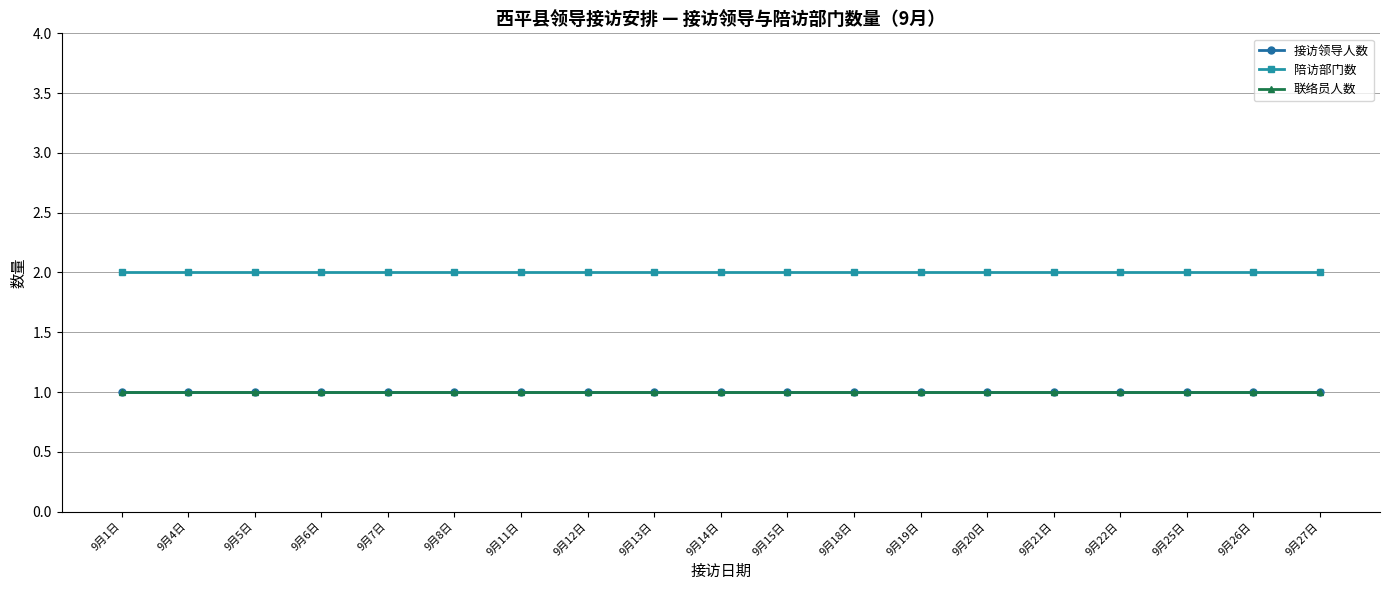

What is the total value across all series at 9月11日?

4